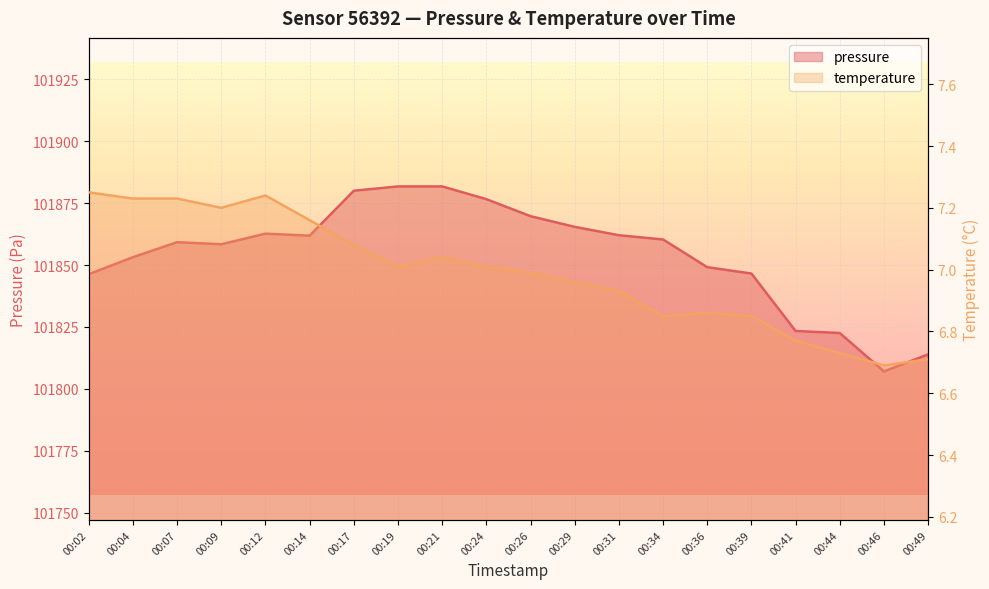

How many interior local peaks does the temperature series have?

3